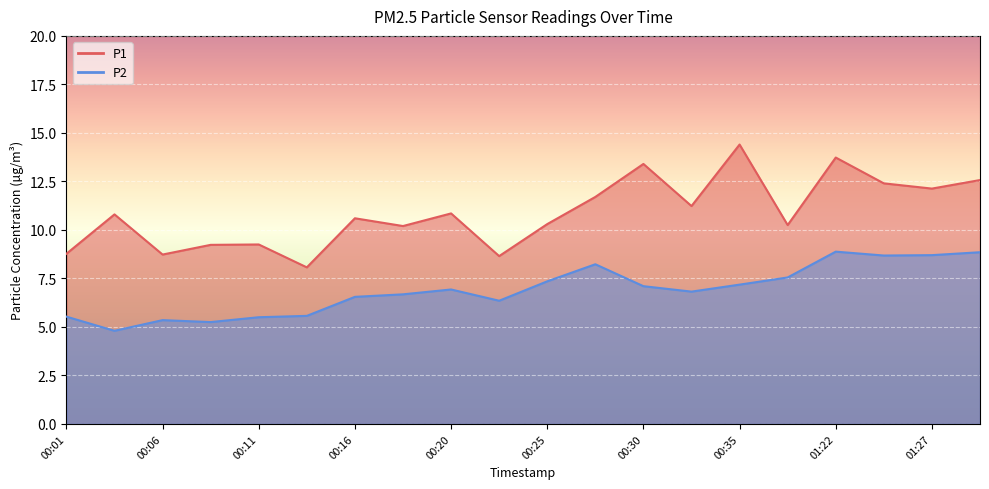

True or false: P1 and P2 cross at least once.

False